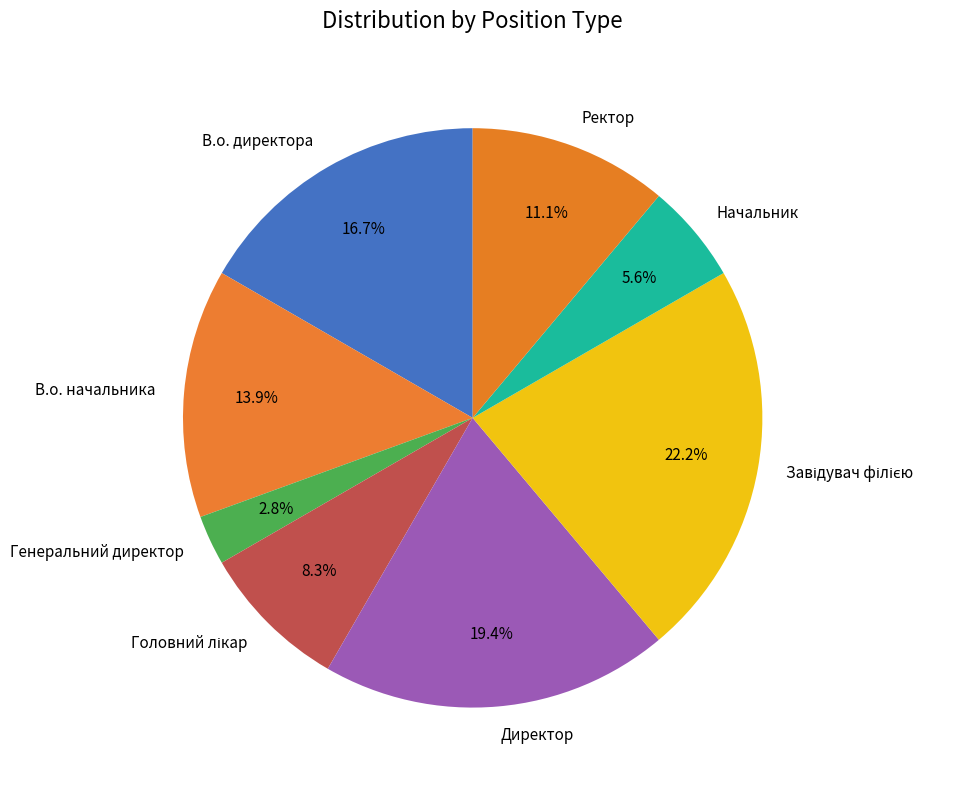

What portion of the pie excludes В.о. начальника?

86.1%